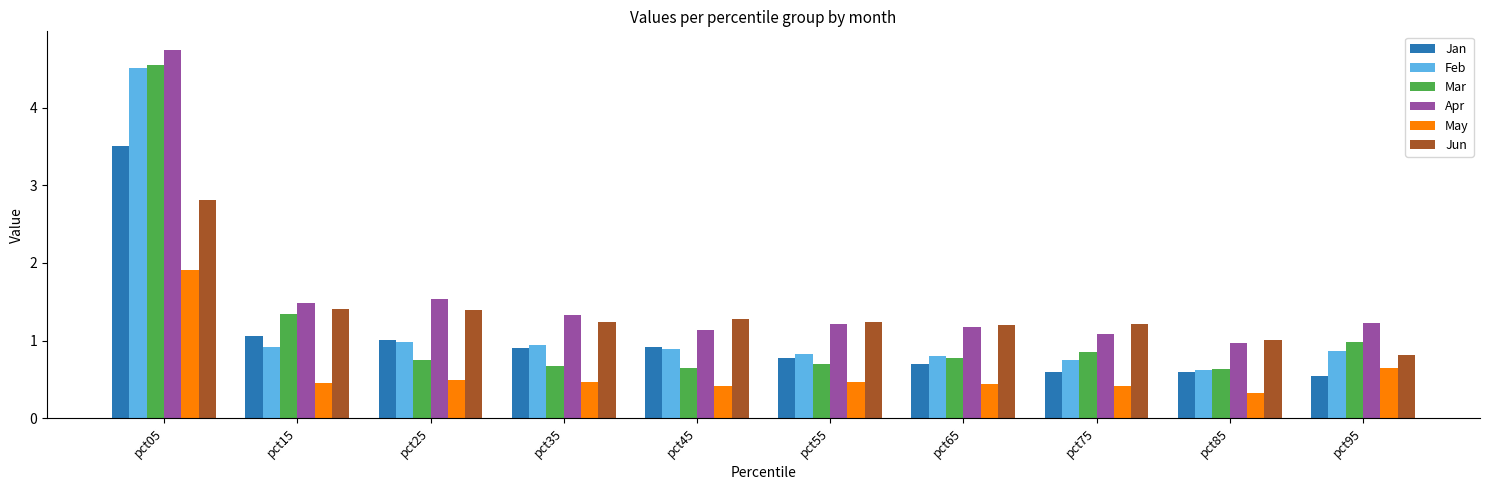

What is the minimum value for May?

0.3